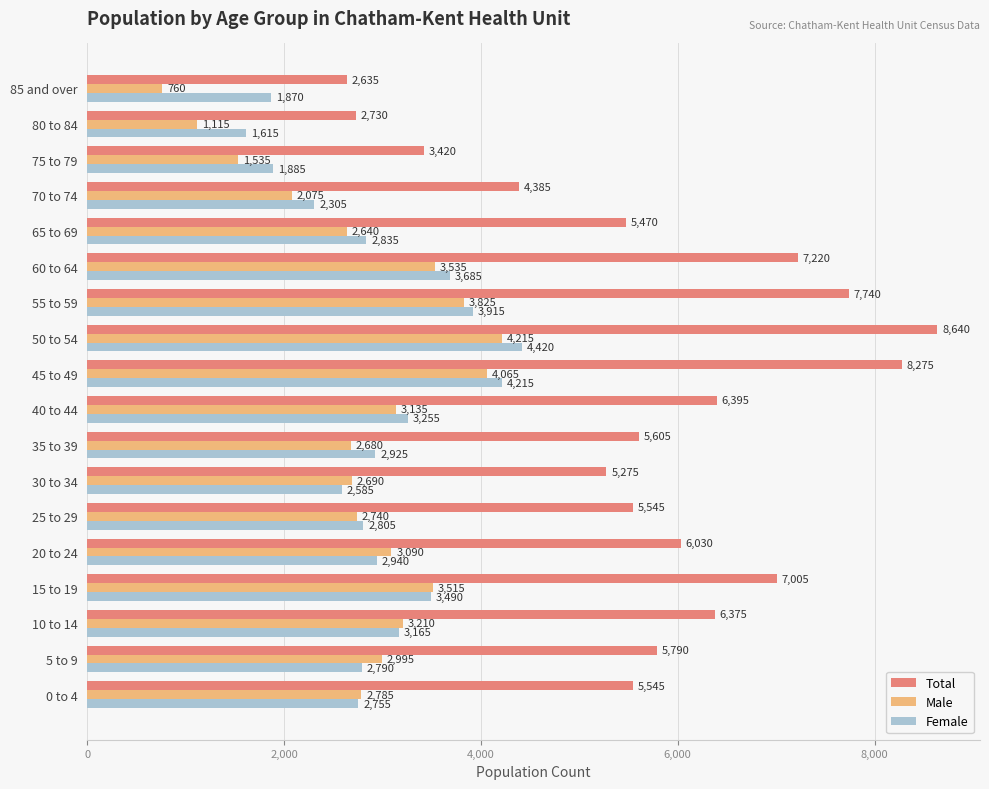

The Total series shows 7005 at 15 to 19. True or false?

True